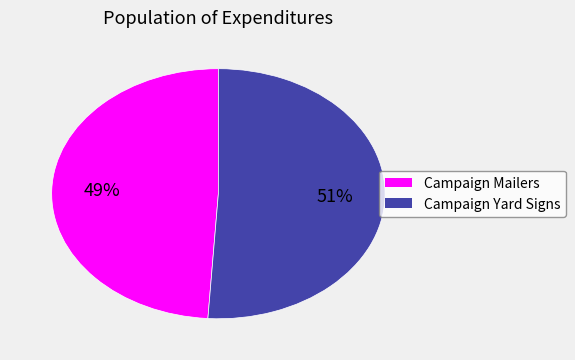

To the nearest percent, what portion does Campaign Yard Signs represent?

51%